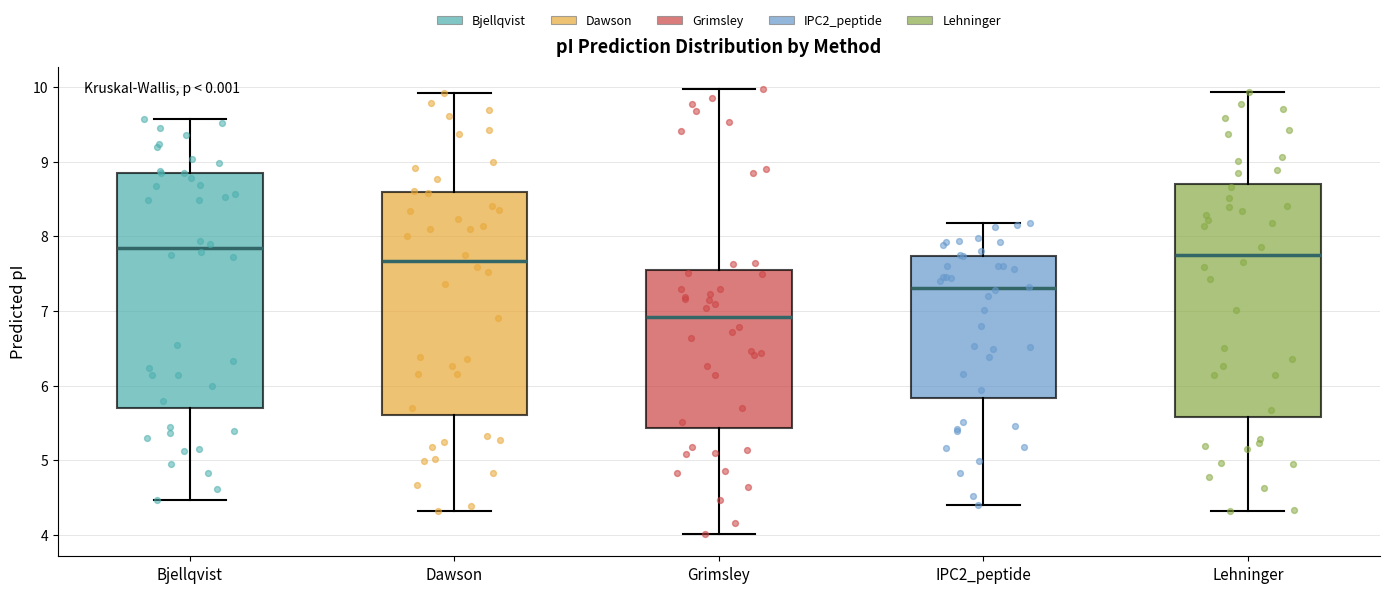

Where does the lower whisker of the box for Bjellqvist end on the y-axis? The values are not printed on the chart, so give them approximately, as read against the axis.

4.5